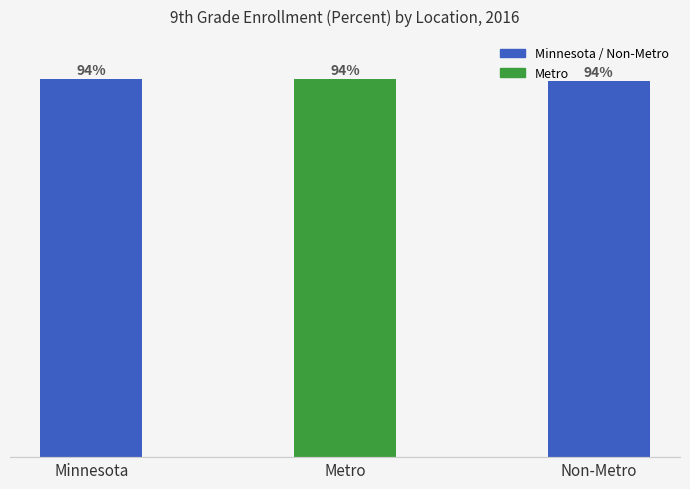

What is the label of the 3rd bar from the right?

Minnesota